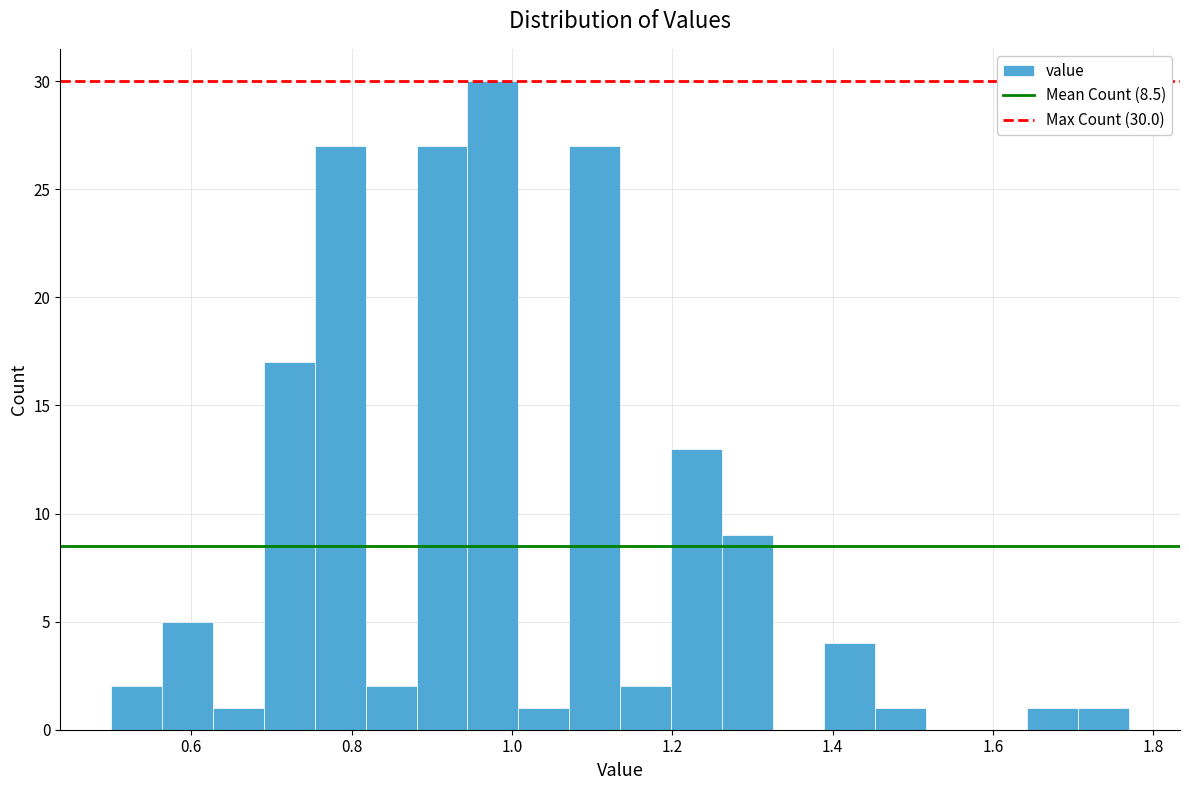

Around what value on the x-axis is the tallest bar? Give the approximate position of its centre, as read against the axis.

0.98